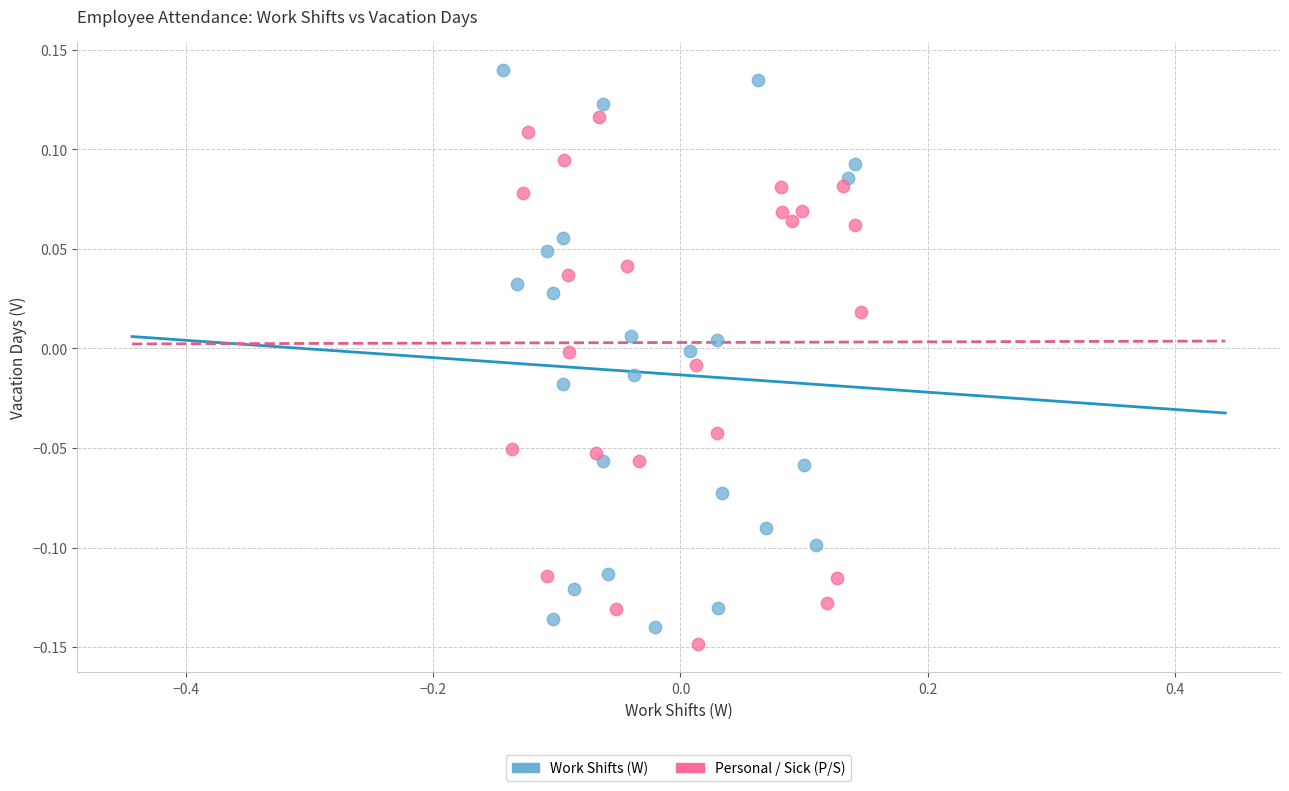

Which series contains the lowest Y value?

Personal / Sick (P/S)